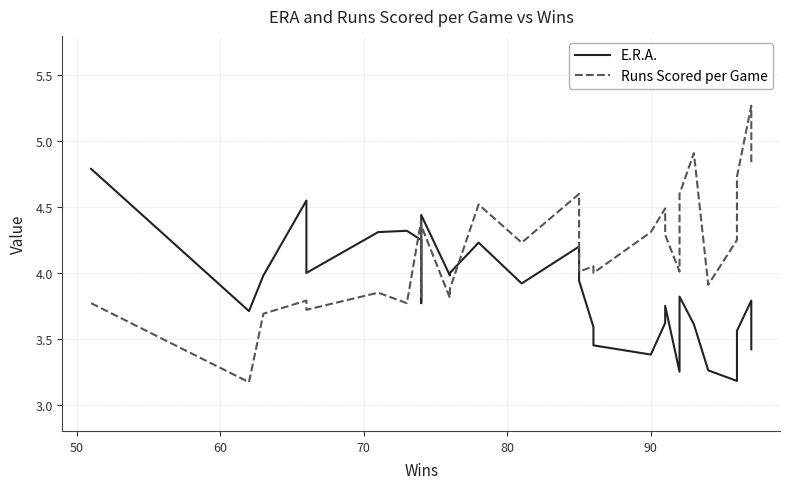

The value of E.R.A. at 20 is 0.8. True or false?

False